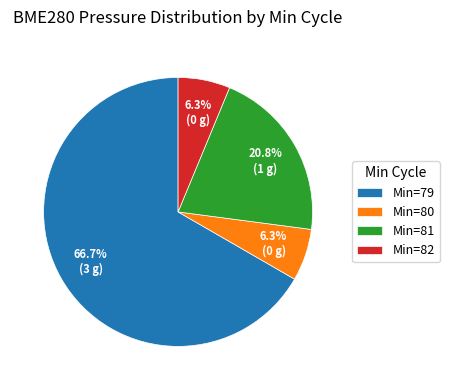

What is the total percentage of Min=79 and Min=82?

72.9%